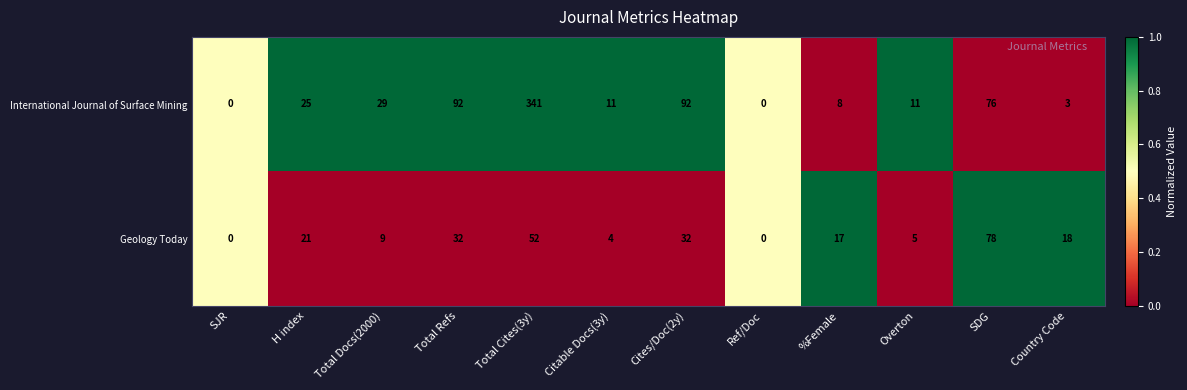

The International Journal of Surface Mining series shows 11 at Citable Docs(3y). True or false?

True